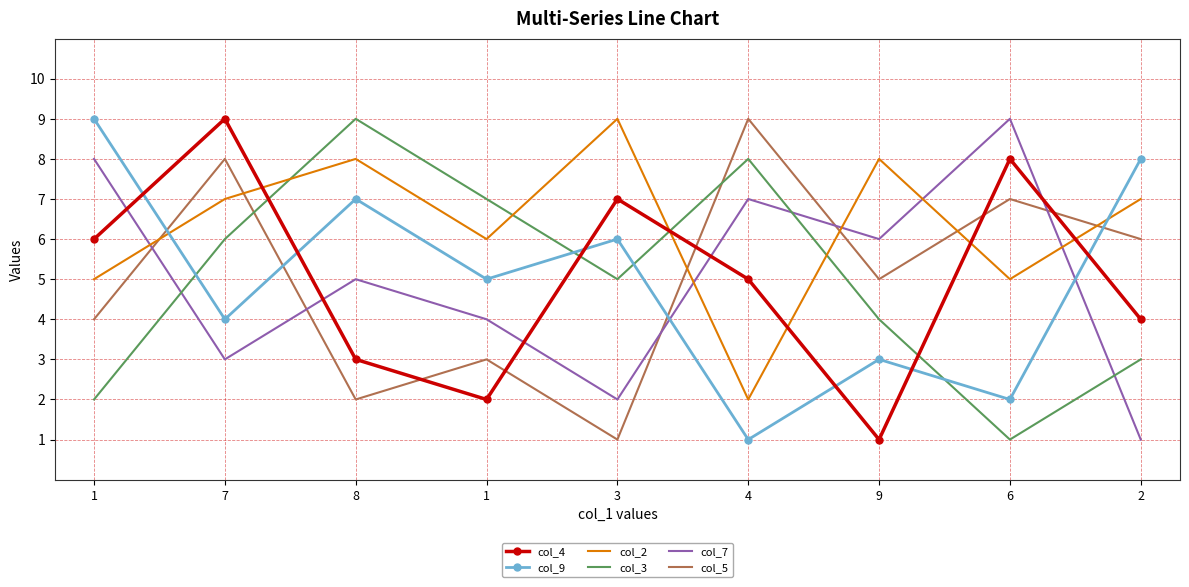

Where does the col_2 series first go above 7?

8